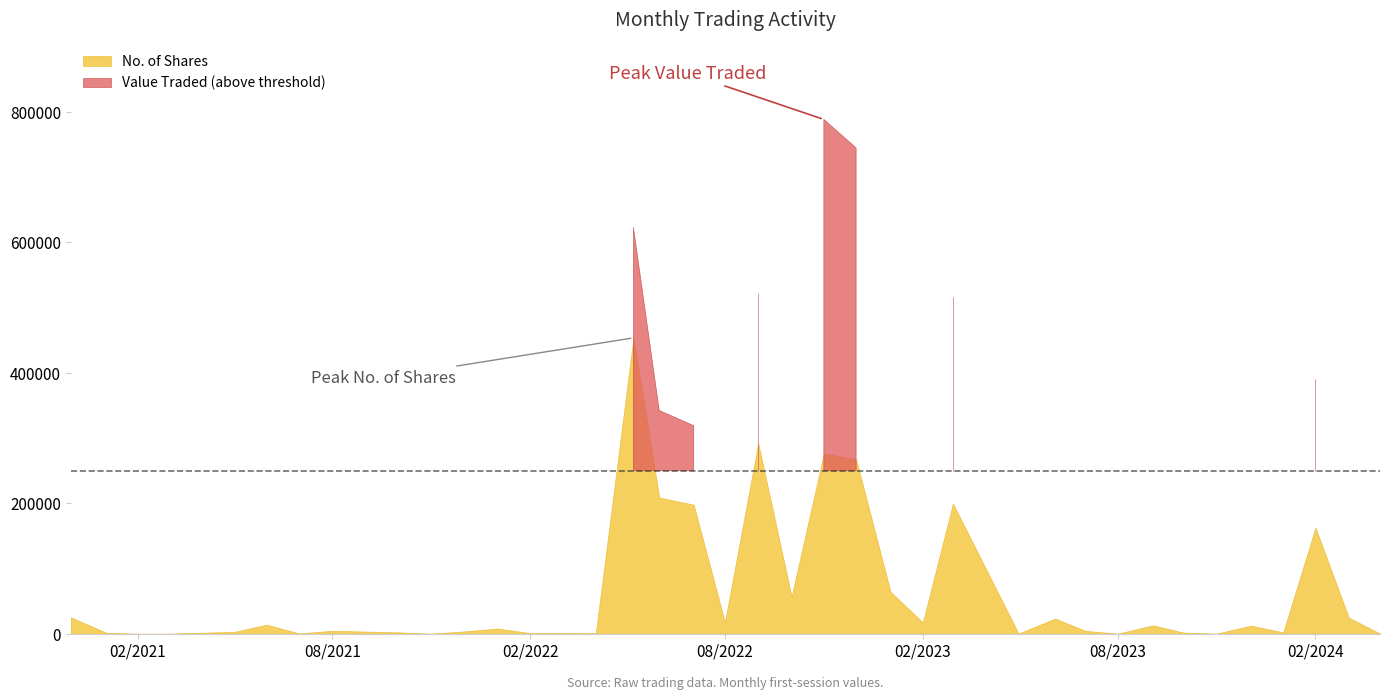

Count the number of data series in this chart.

2